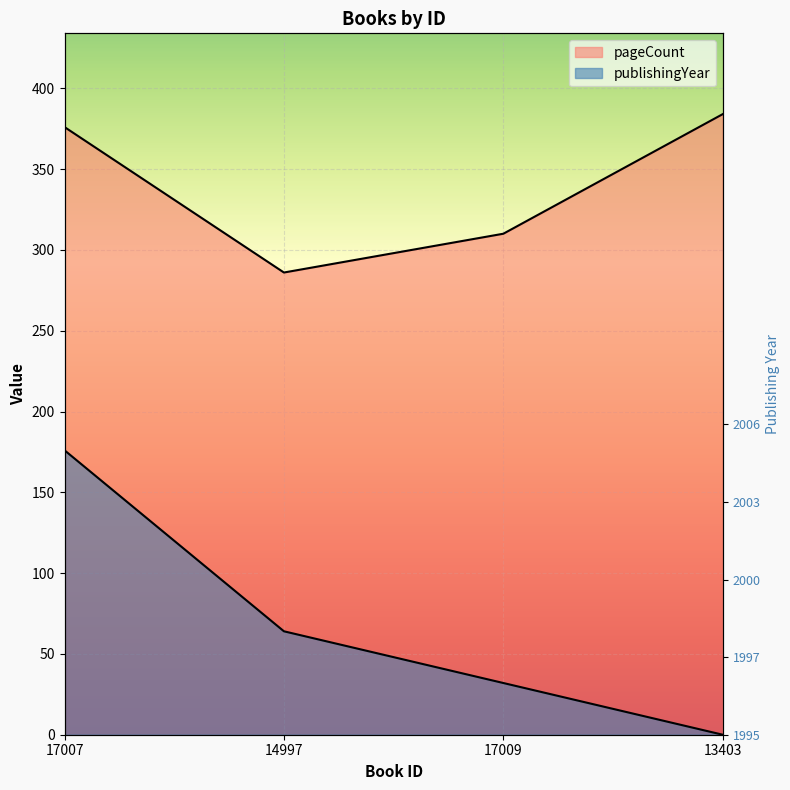

Is the value of publishingYear at 17007 greater than the value of pageCount at 14997?

No